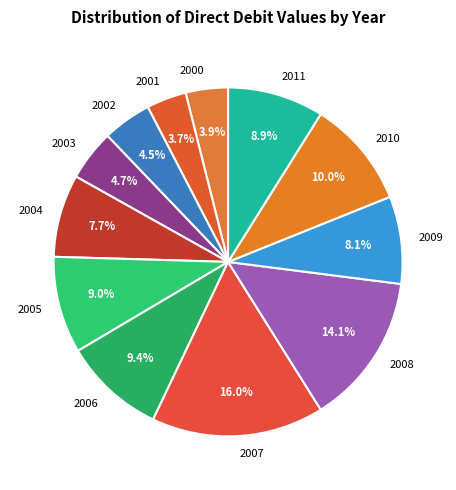

What is the ratio of the value at 2007 to the value at 2006?

1.7